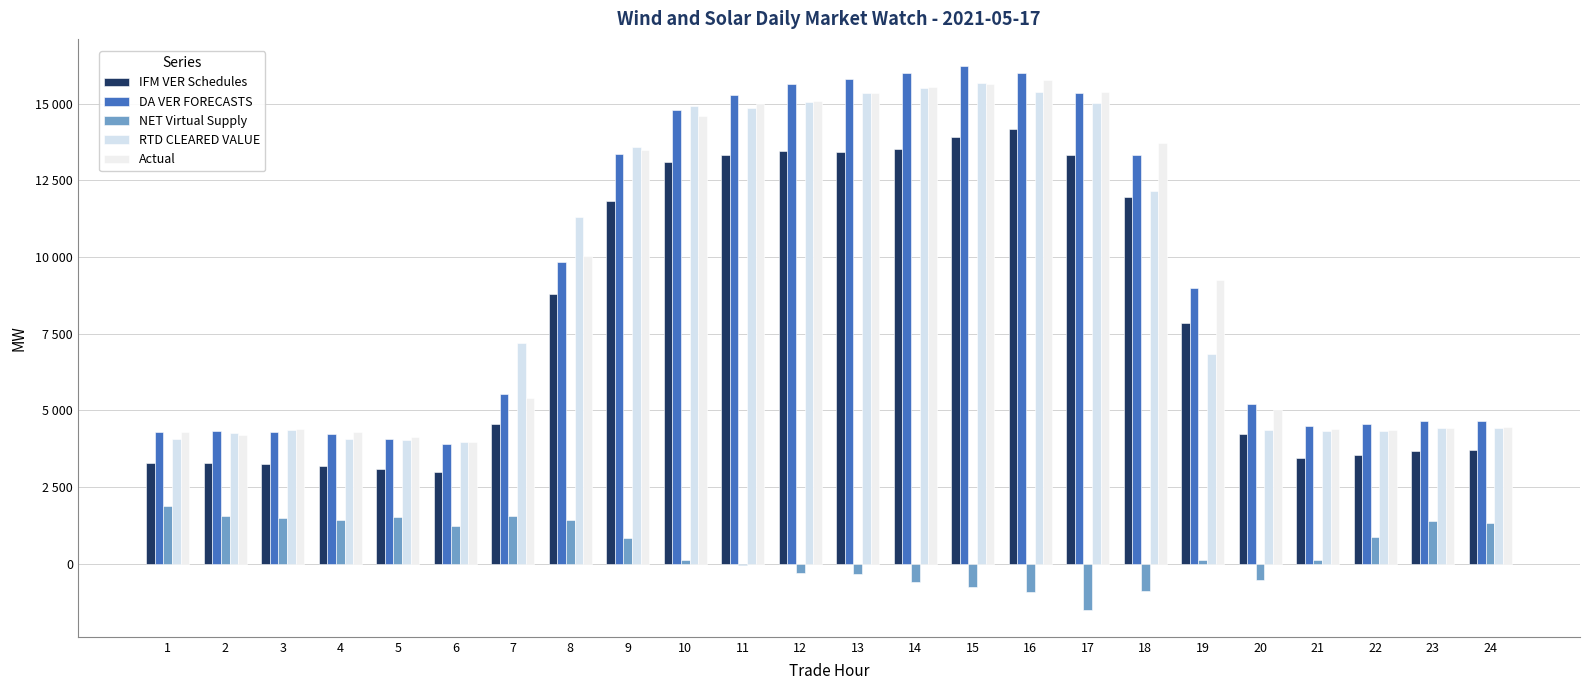

What is the highest value of the DA VER FORECASTS series?

16220.9